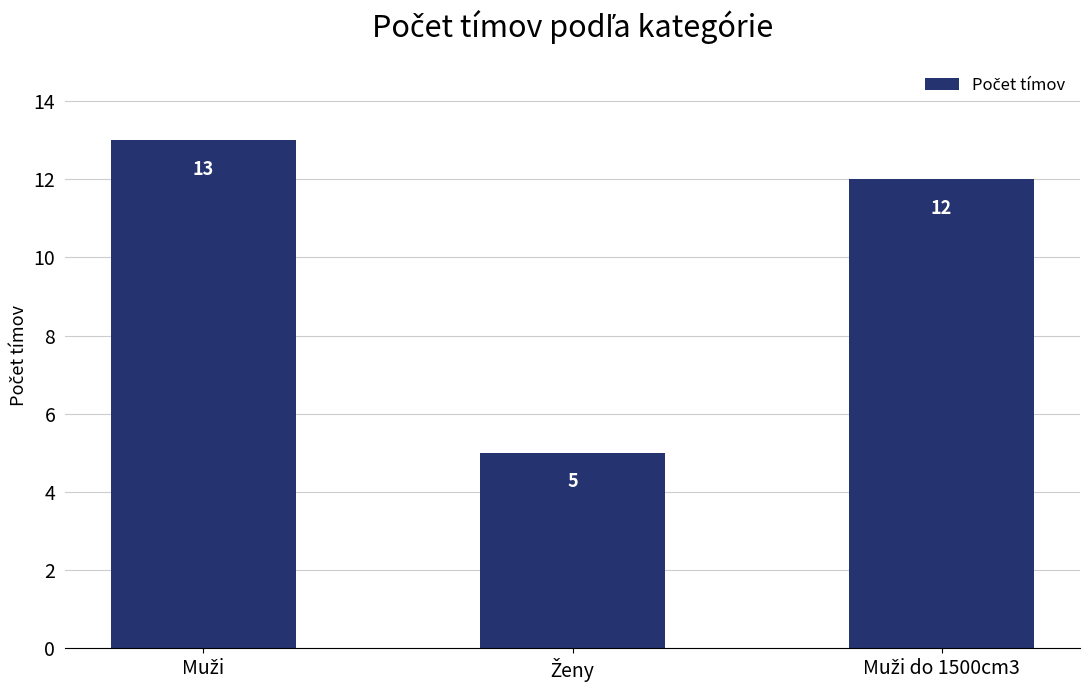

What is the difference between the maximum and minimum values?

8